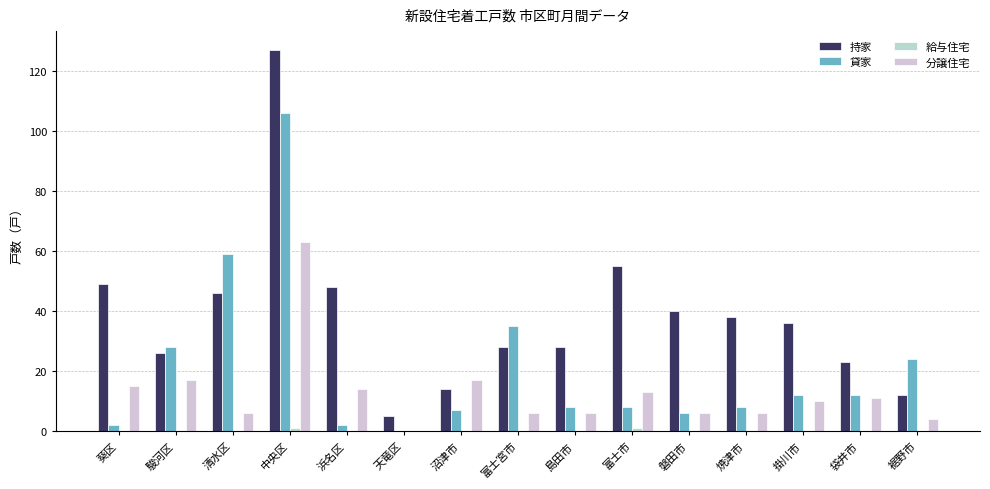

Count the number of data series in this chart.

4